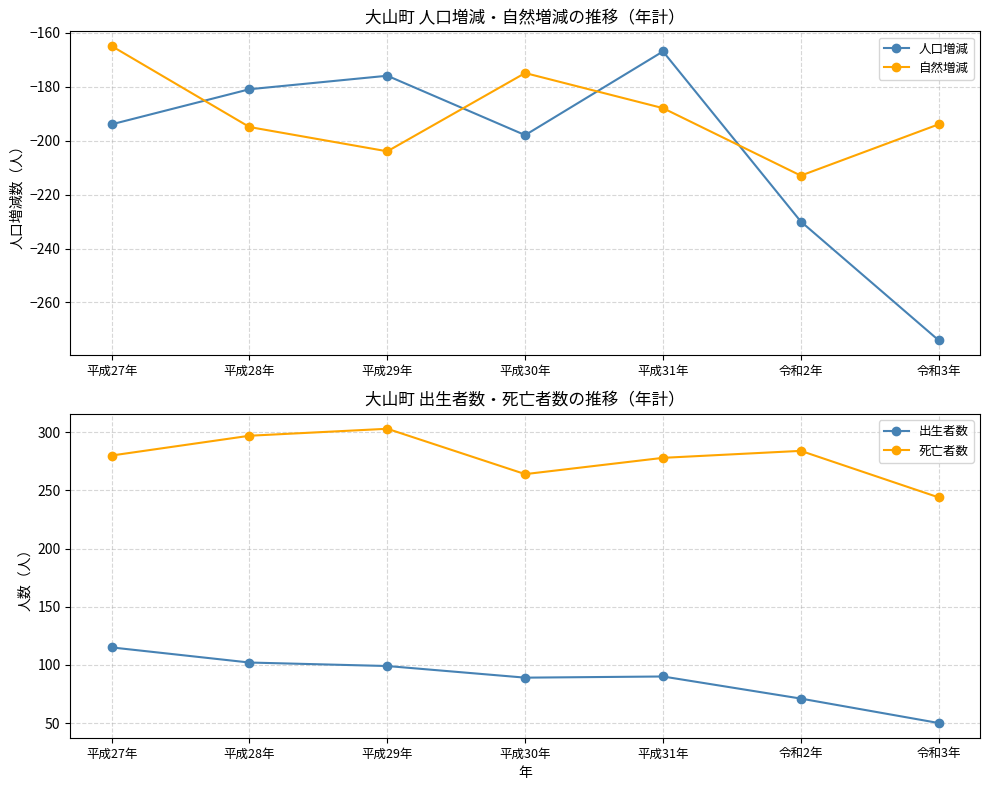

Rank the series at 平成31年 from highest to lowest value.

死亡者数, 出生者数, 人口増減, 自然増減